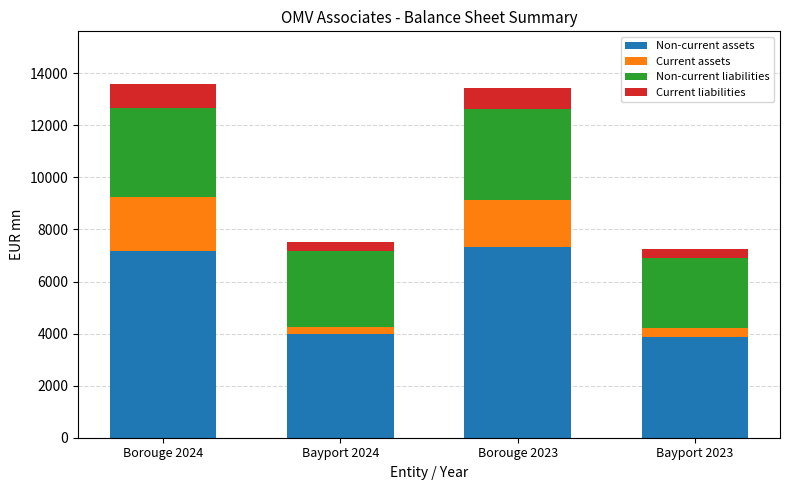

What is the average value of the Non-current assets series?

5585